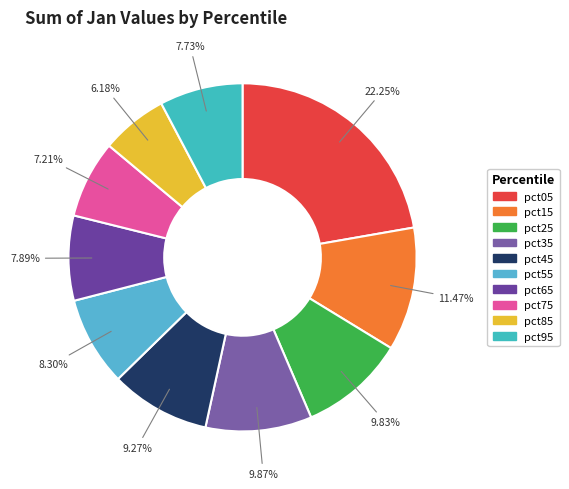

Do pct35 and pct75 together represent more than half of the pie?

No